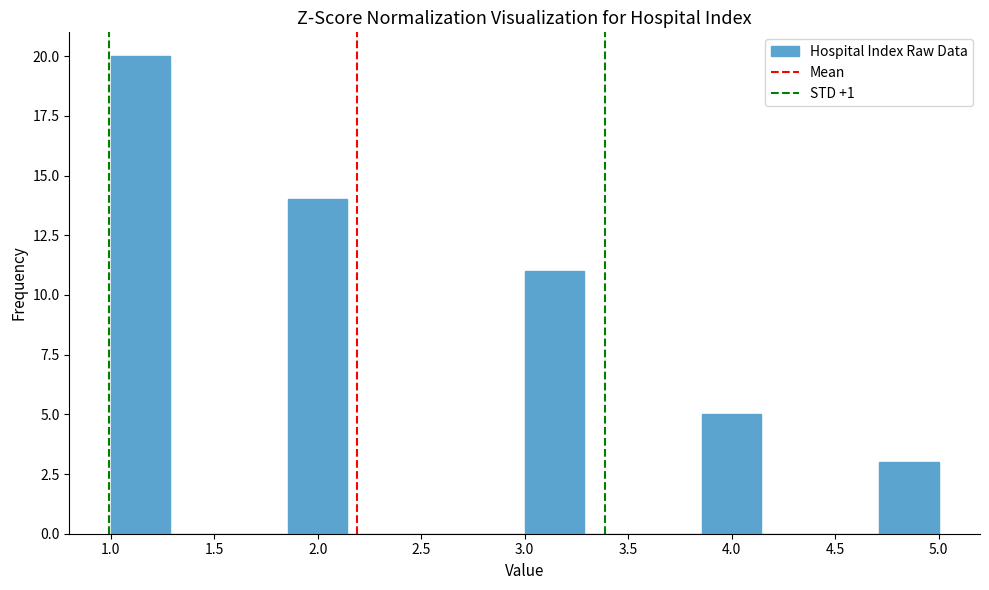

Reading left to right, transcribe this chart: for each bar, give the range it covers on the x-axis and its height. Neither the bar edges nor the heights are printed on the chart, so give them approximately, as read against the axes.

1.00 to 1.30: 20
1.30 to 1.55: 0
1.55 to 1.85: 0
1.85 to 2.15: 14
2.15 to 2.45: 0
2.45 to 2.70: 0
2.70 to 3.00: 0
3.00 to 3.30: 11
3.30 to 3.55: 0
3.55 to 3.85: 0
3.85 to 4.15: 5
4.15 to 4.45: 0
4.45 to 4.70: 0
4.70 to 5.00: 3